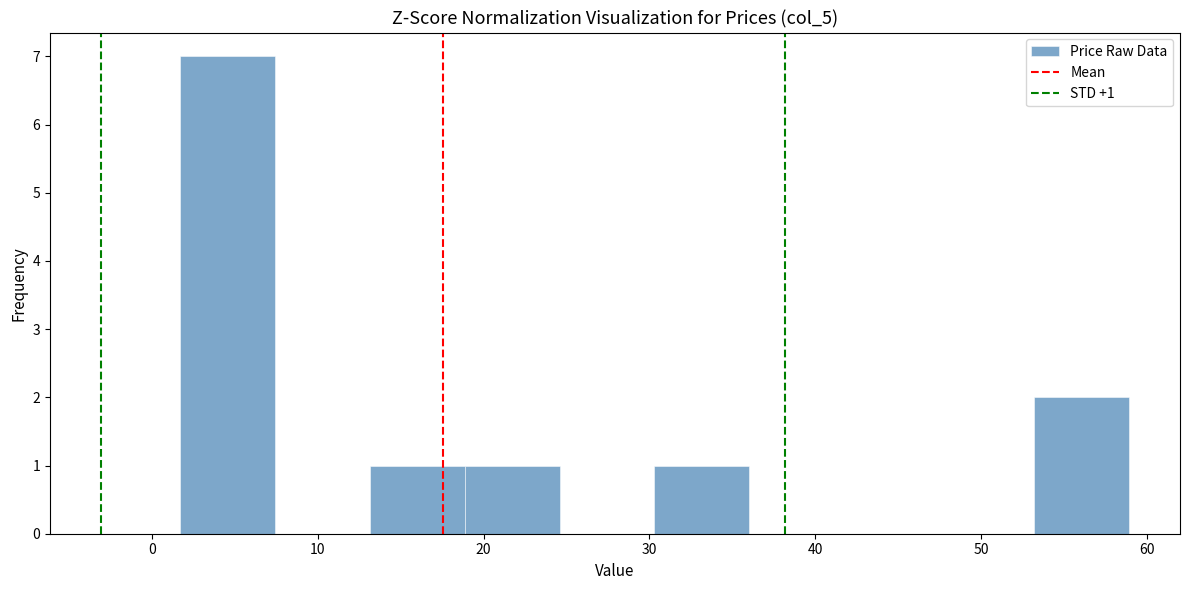

Which range on the x-axis has the tallest bar?

2 to 7